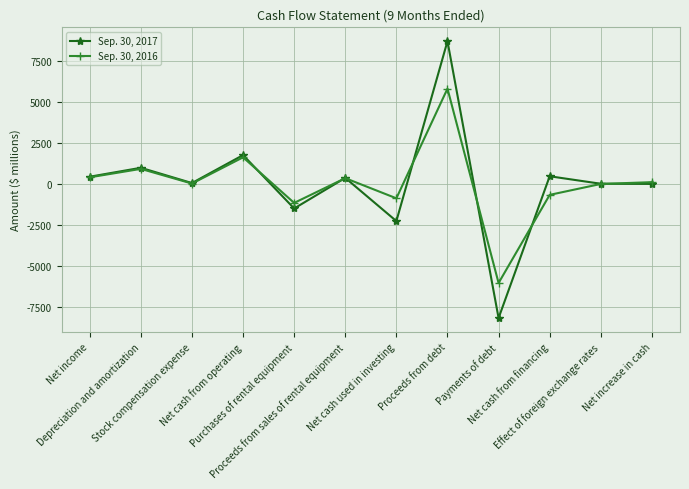

Where does the Sep. 30, 2017 series first go above 378?

Net income